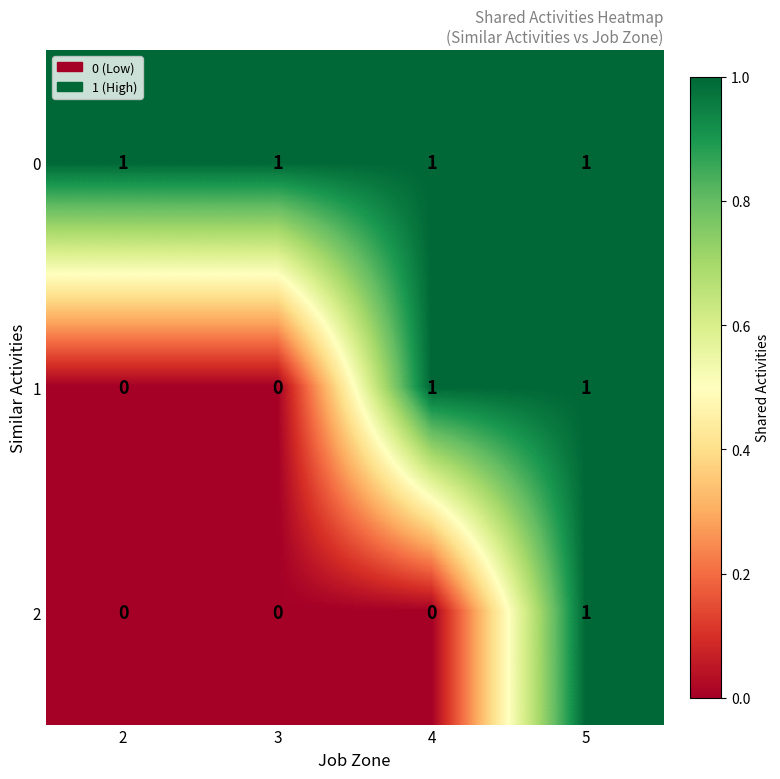

Reading left to right, what are all the values shown in this chart?

0: 2=1	3=1	4=1	5=1
1: 2=0	3=0	4=1	5=1
2: 2=0	3=0	4=0	5=1